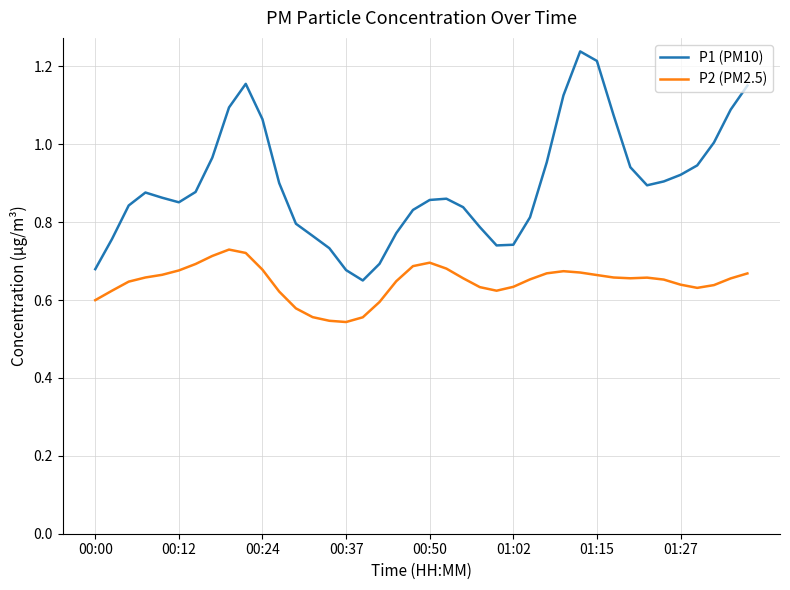

Which series has the largest total across all categories?

P1 (PM10)